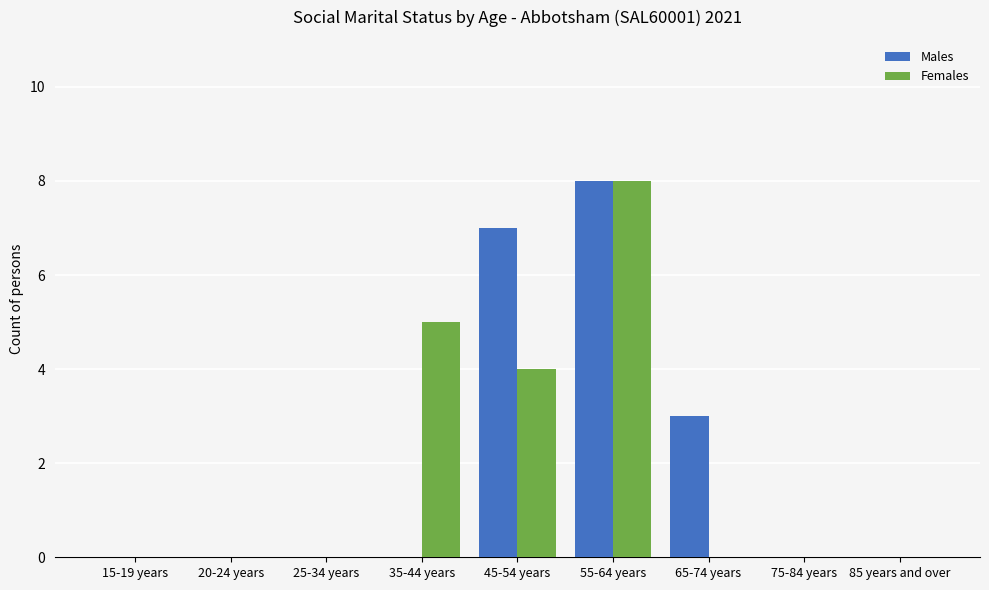

Are the bars grouped side by side (vs. stacked)?

Yes